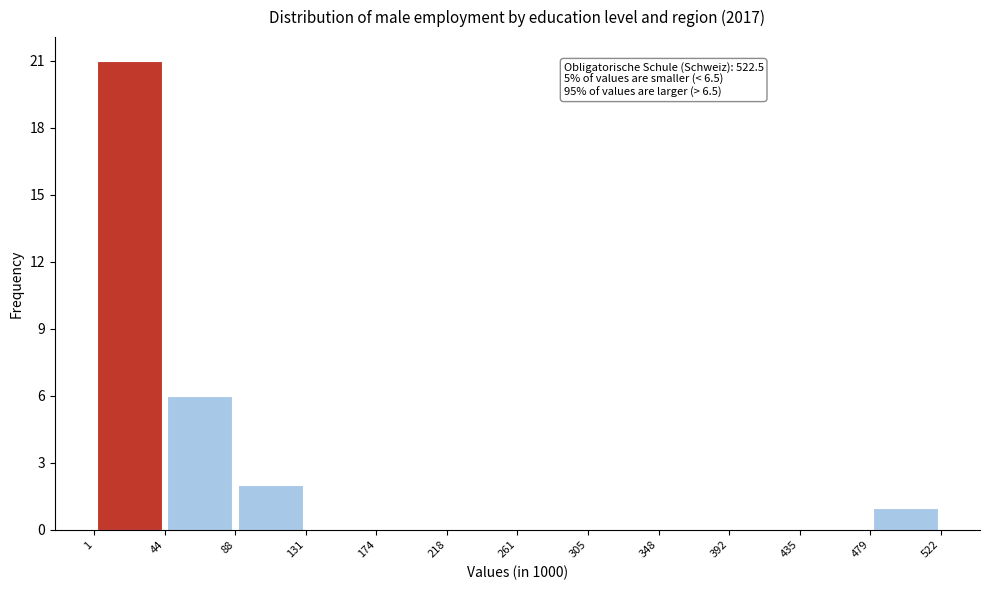

Which range on the x-axis has the tallest bar?

1 to 44